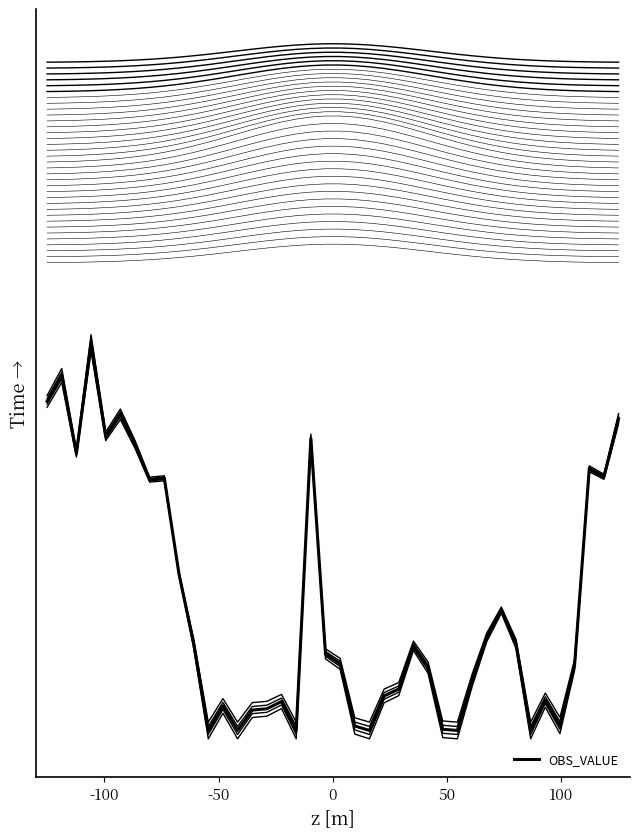

What is the maximum value shown in the chart?

0.6